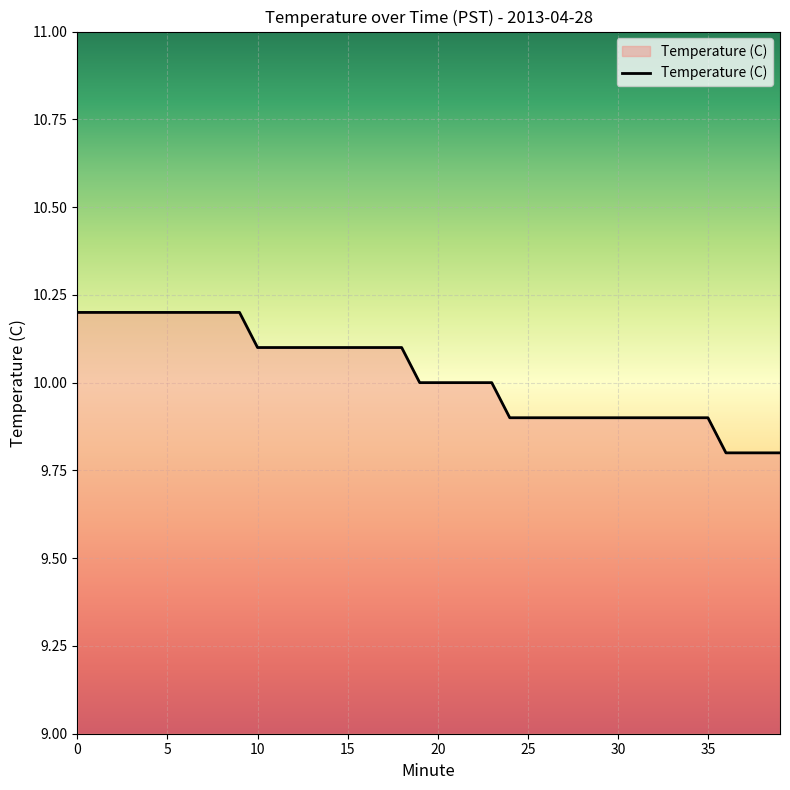

What is the smallest value displayed?

9.8